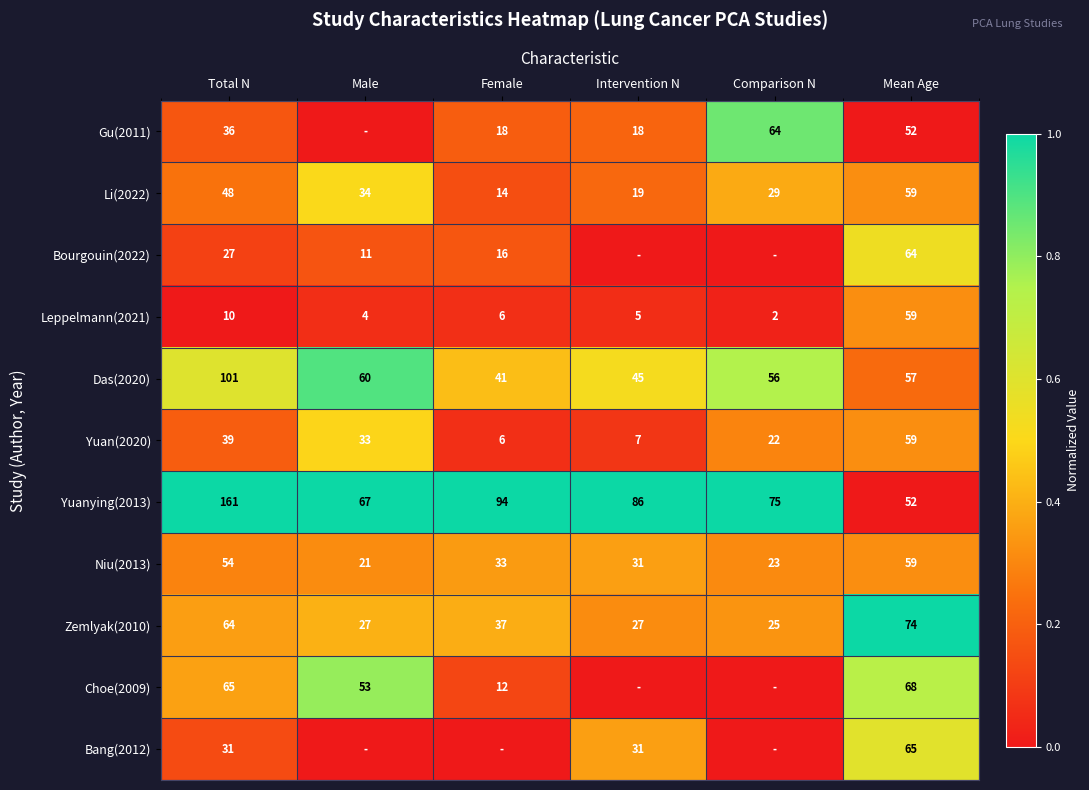

What is the difference between the highest and lowest values at Mean Age?

22